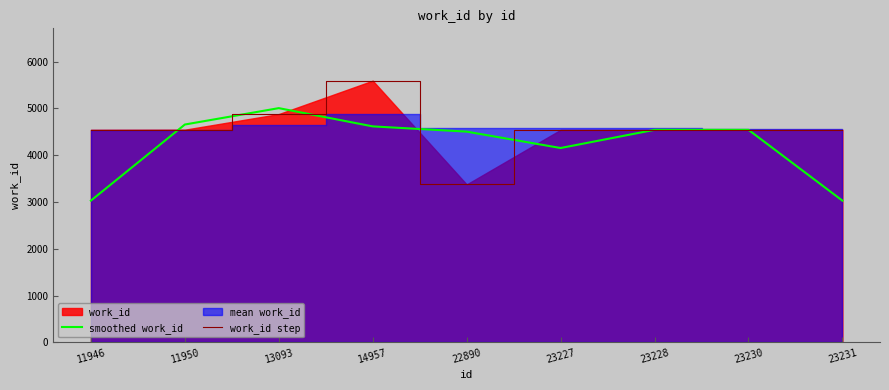

Is the value of work_id step at 23227 greater than the value of smoothed work_id at 23227?

Yes